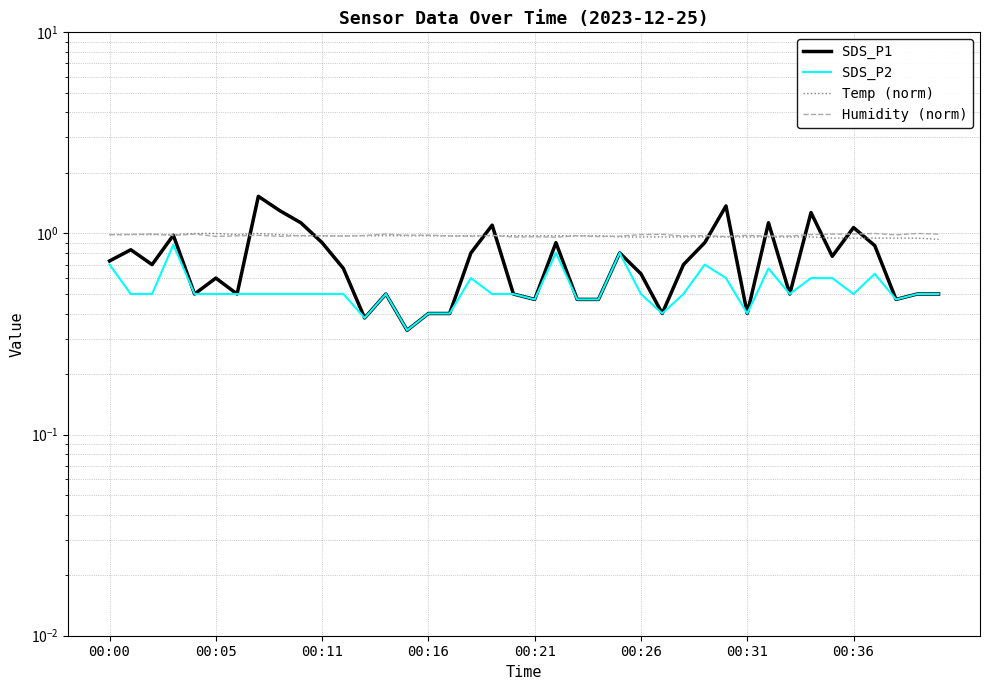

True or false: SDS_P2 has a value of 0.3 at 11.

False